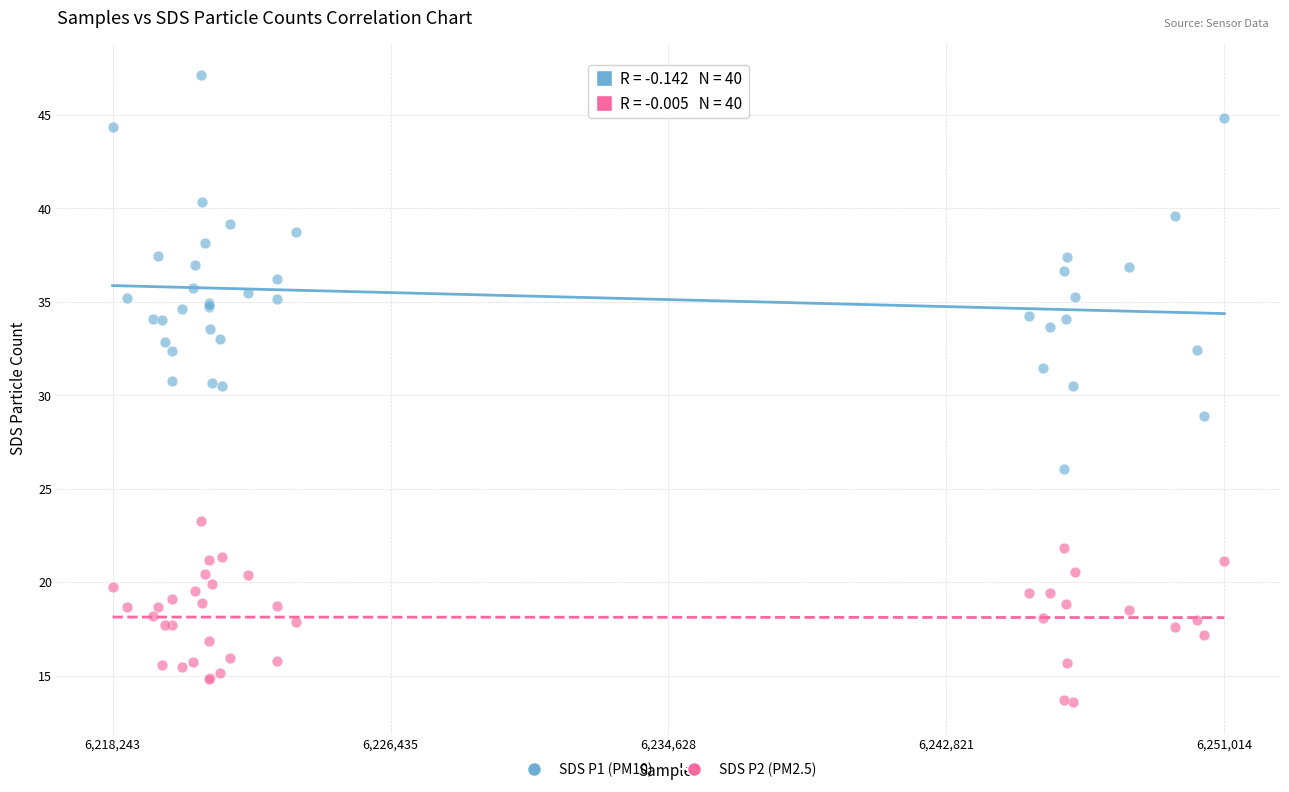

Which series reaches the maximum Y coordinate?

SDS P1 (PM10)